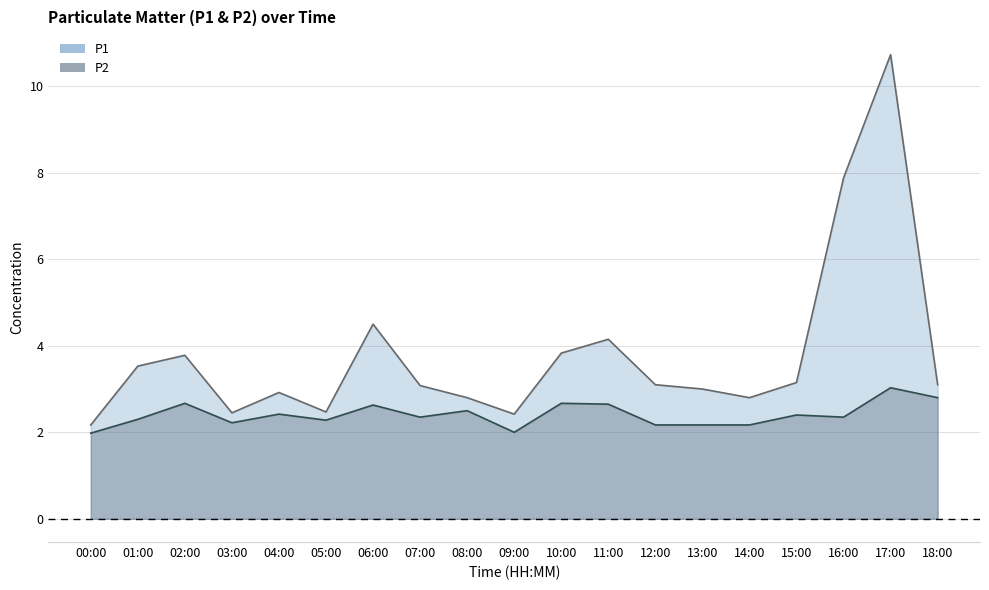

At which category does P2 reach its first local peak?

02:00